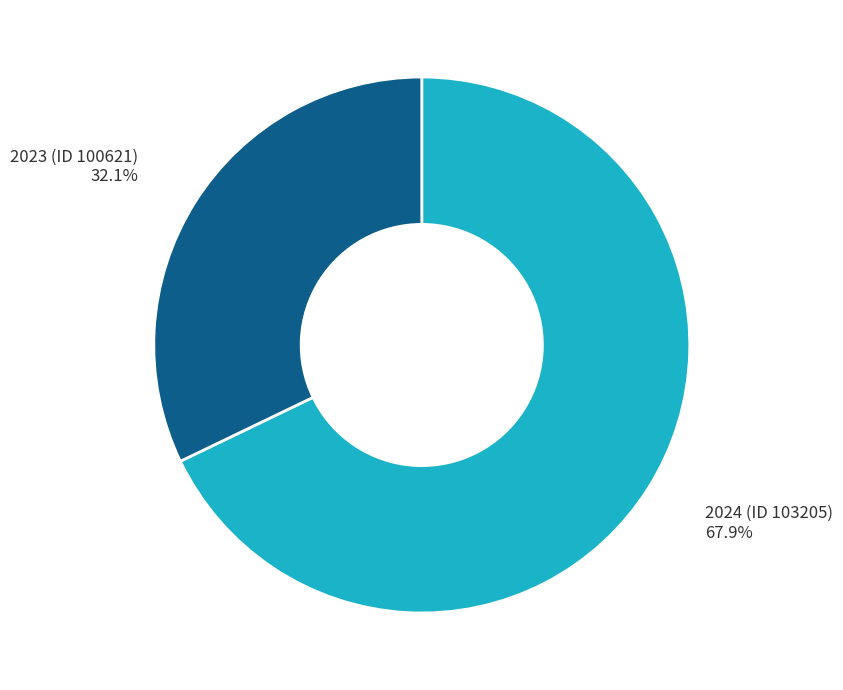

Which slice is the smallest?

2023 (ID 100621)